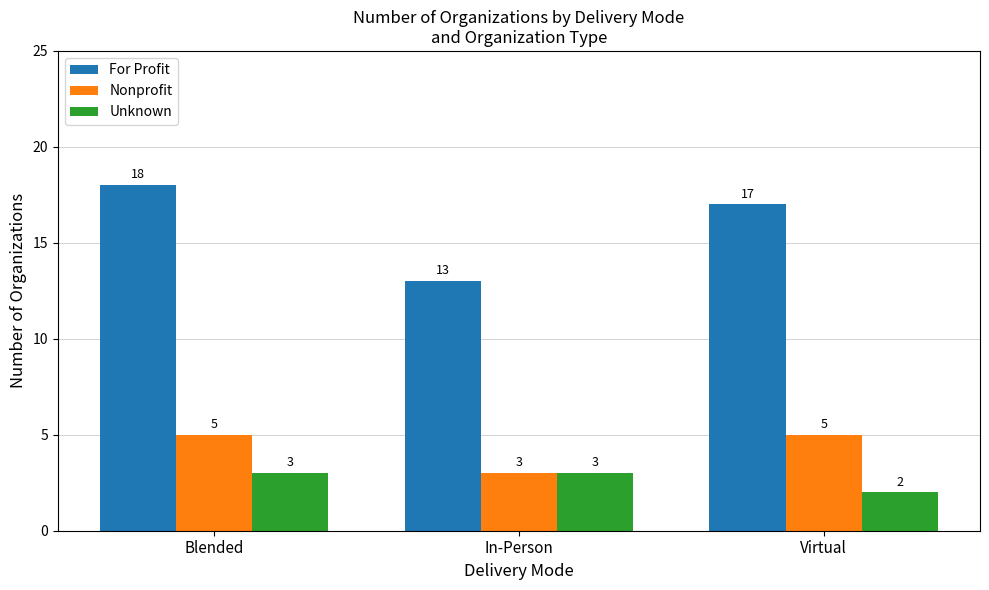

Rank the series by their maximum value, from highest to lowest.

For Profit, Nonprofit, Unknown